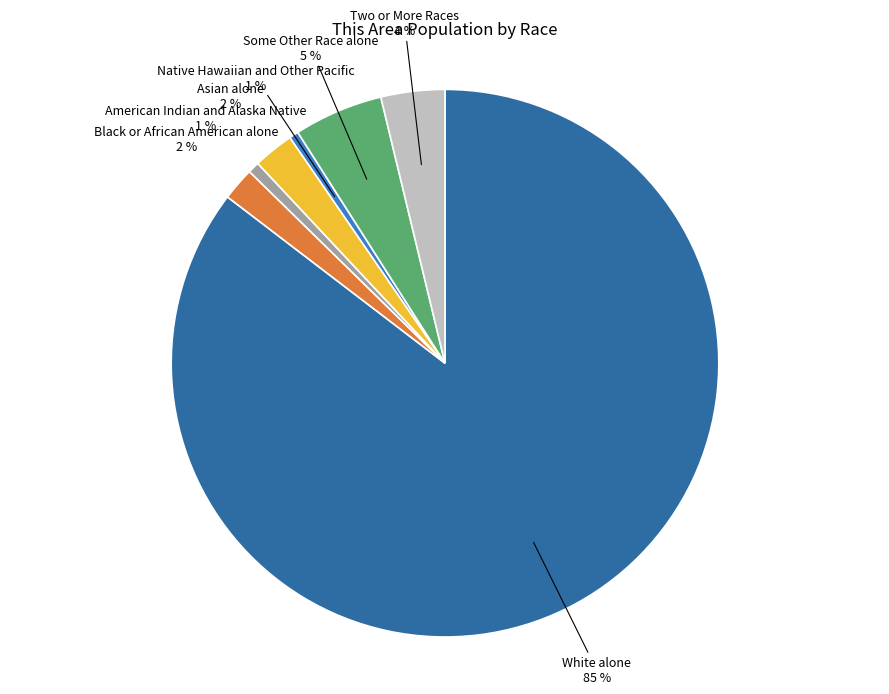

Do American Indian and Alaska Native and Black or African American alone together represent more than half of the pie?

No